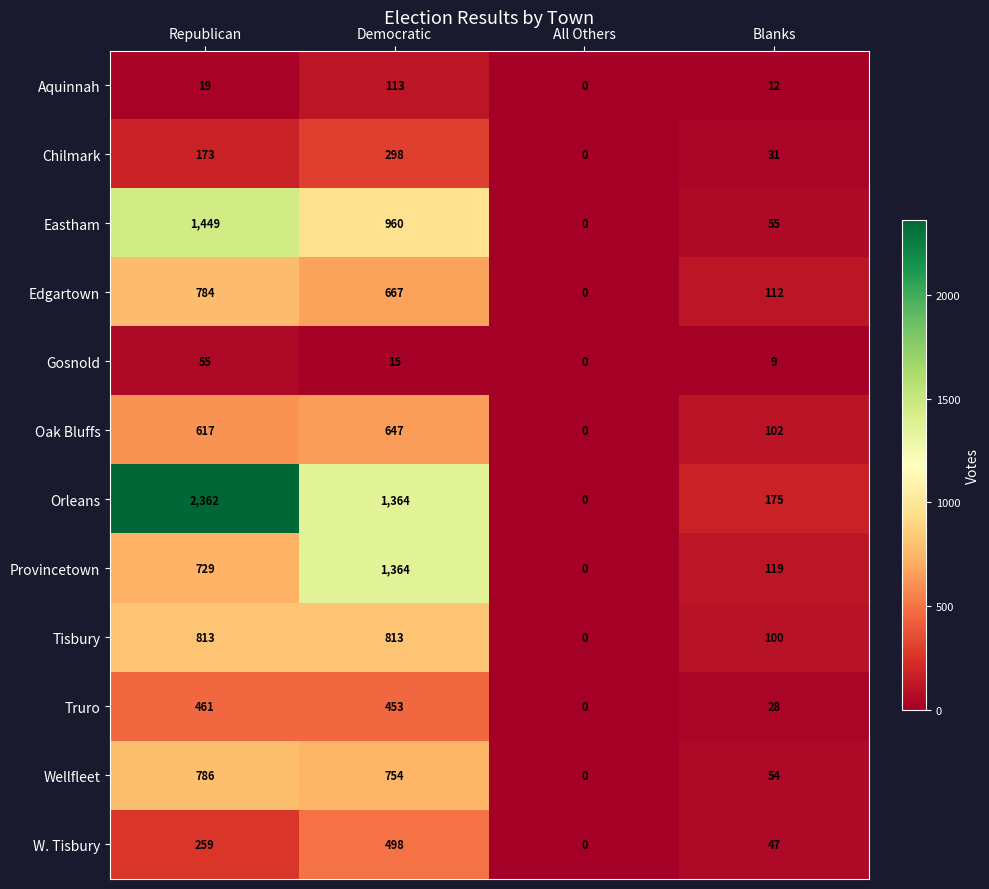

At which label does Edgartown reach its peak?

Republican